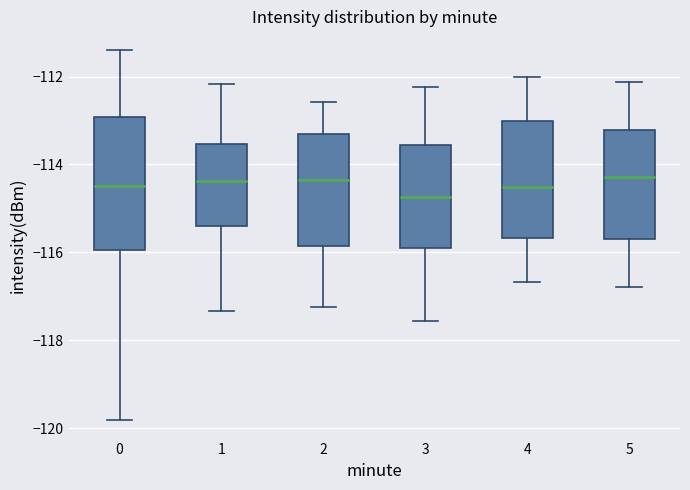

Which box has the lowest median line?

3